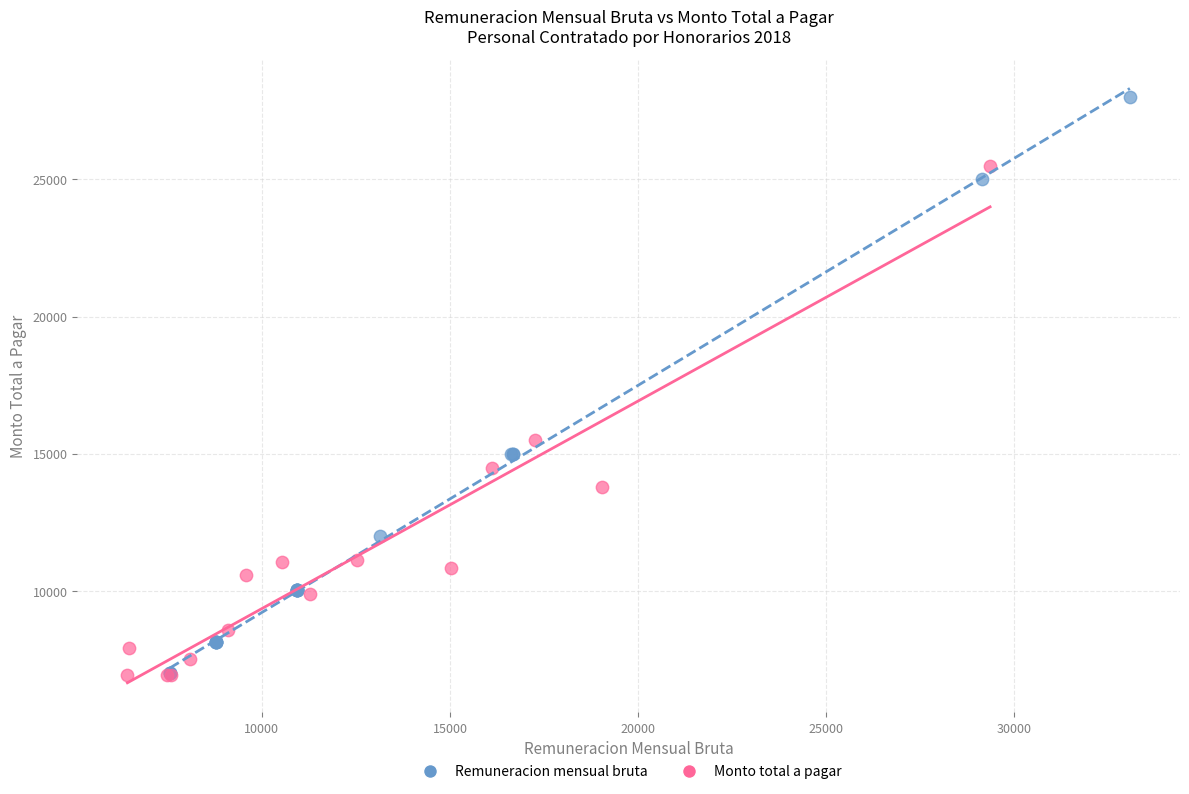

Which series reaches the maximum Y coordinate?

Remuneracion mensual bruta